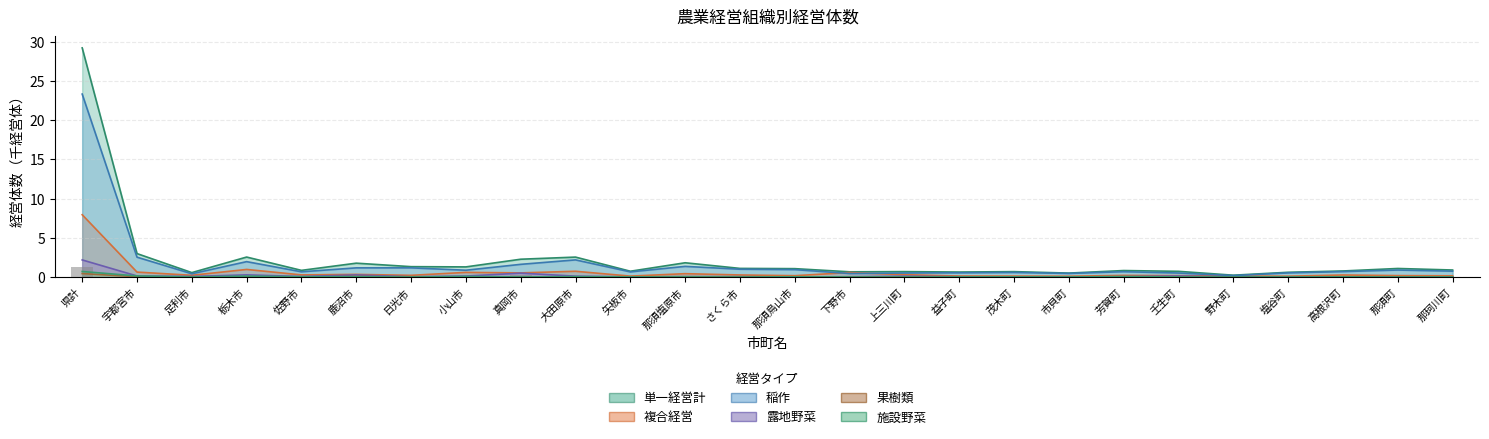

The value of 単一経営計 at 塩谷町 is 1.1. True or false?

False